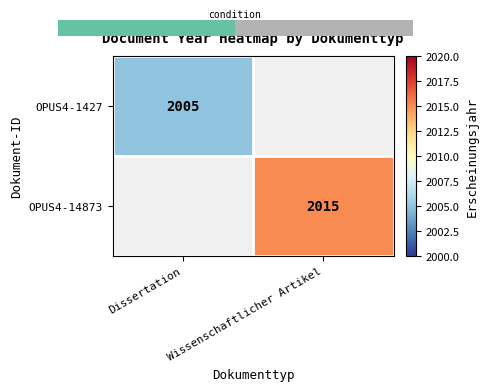

Is the value of OPUS4-1427 at Dissertation greater than the value of OPUS4-14873 at Wissenschaftlicher Artikel?

No